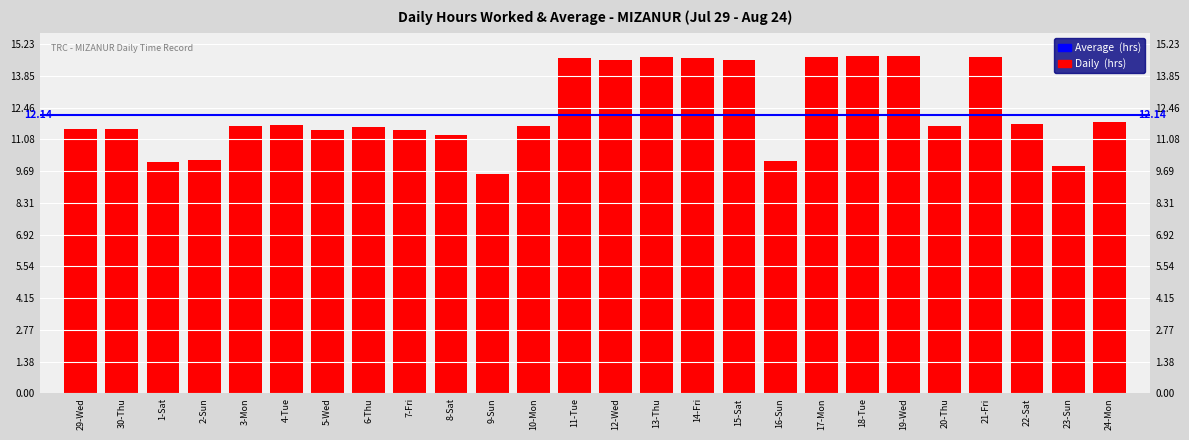

What is the change in value from 9-Sun to 20-Thu?

+2.1